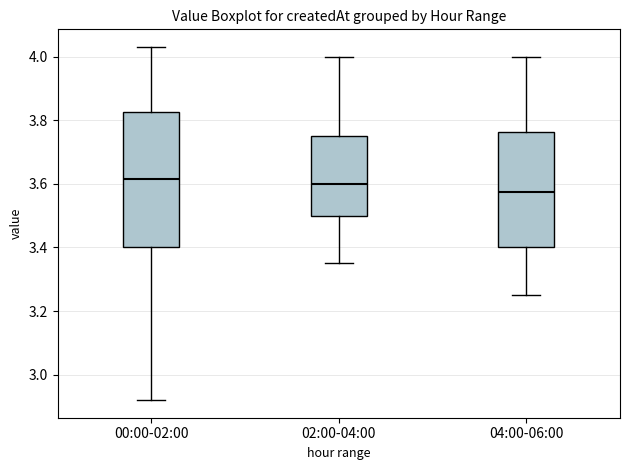

Reading left to right, read every box against the y-axis: the position of its median line, the range the box covers, and the ends of its whiskers. The values are not printed on the chart, so give them approximately, as read against the axis.

00:00-02:00: median 3.62, box 3.40 to 3.82, whiskers 2.92 to 4.04
02:00-04:00: median 3.60, box 3.50 to 3.76, whiskers 3.36 to 4.00
04:00-06:00: median 3.58, box 3.40 to 3.76, whiskers 3.26 to 4.00